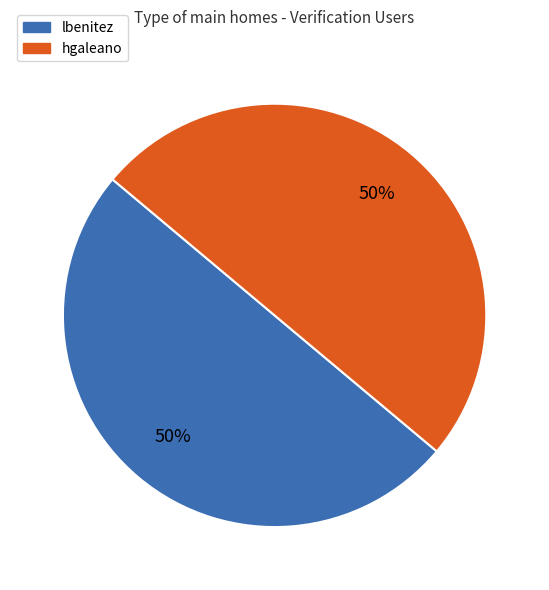

To the nearest percent, what is the average slice percentage?

50%